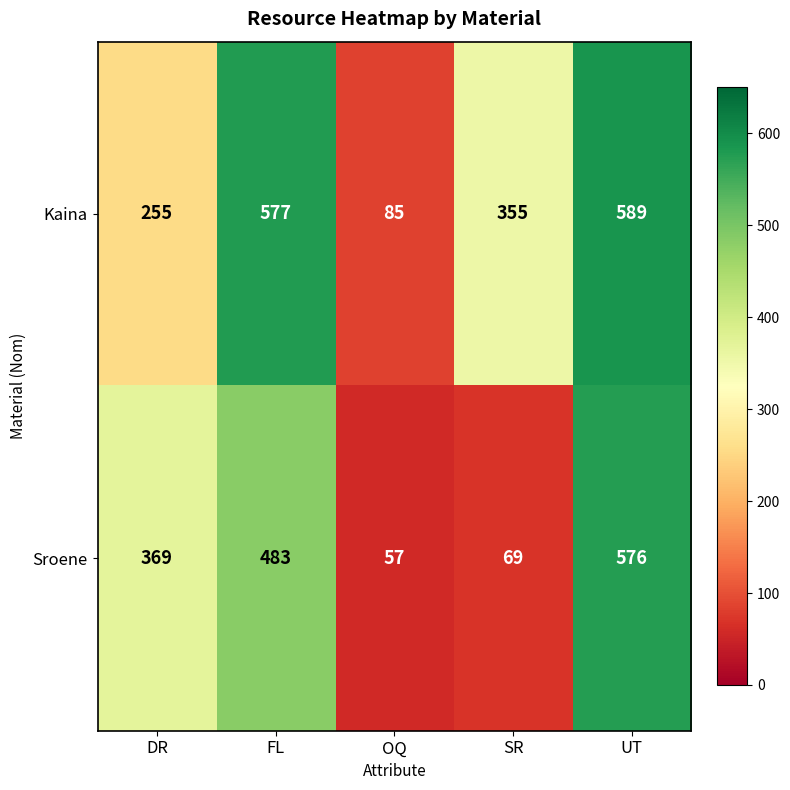

Which label corresponds to the smallest value in the chart?

OQ